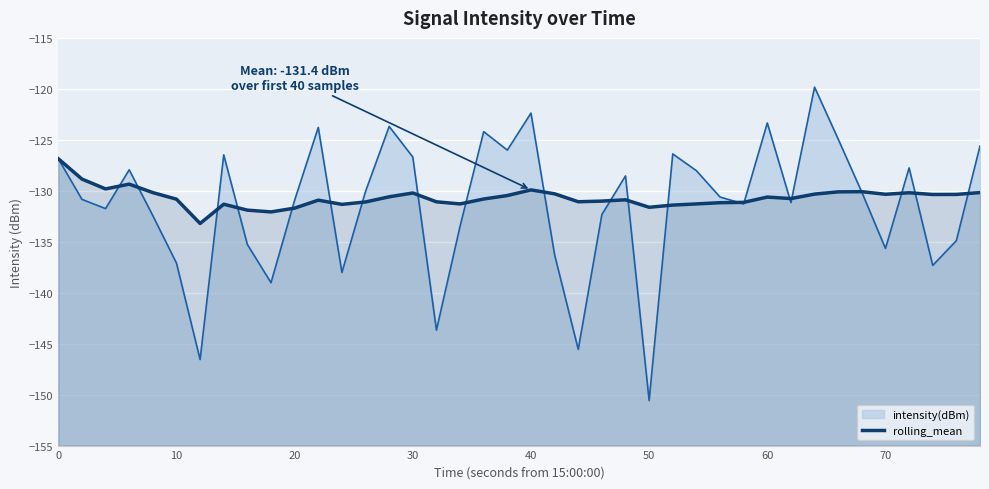

What is the difference between the maximum and minimum values?

6.3